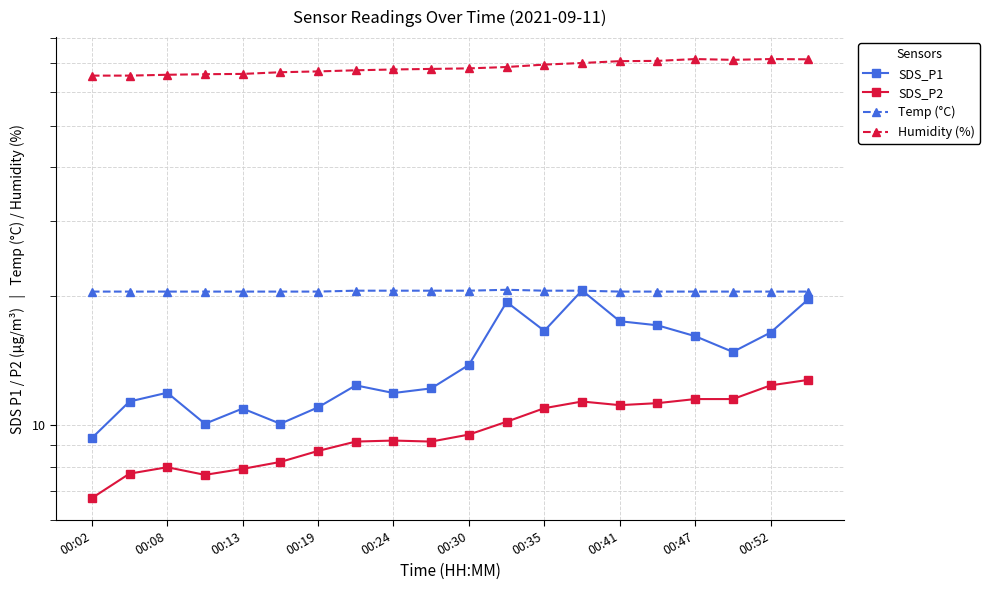

In SDS_P2, how many points are higher than both neighbors (excluding endpoints)?

3